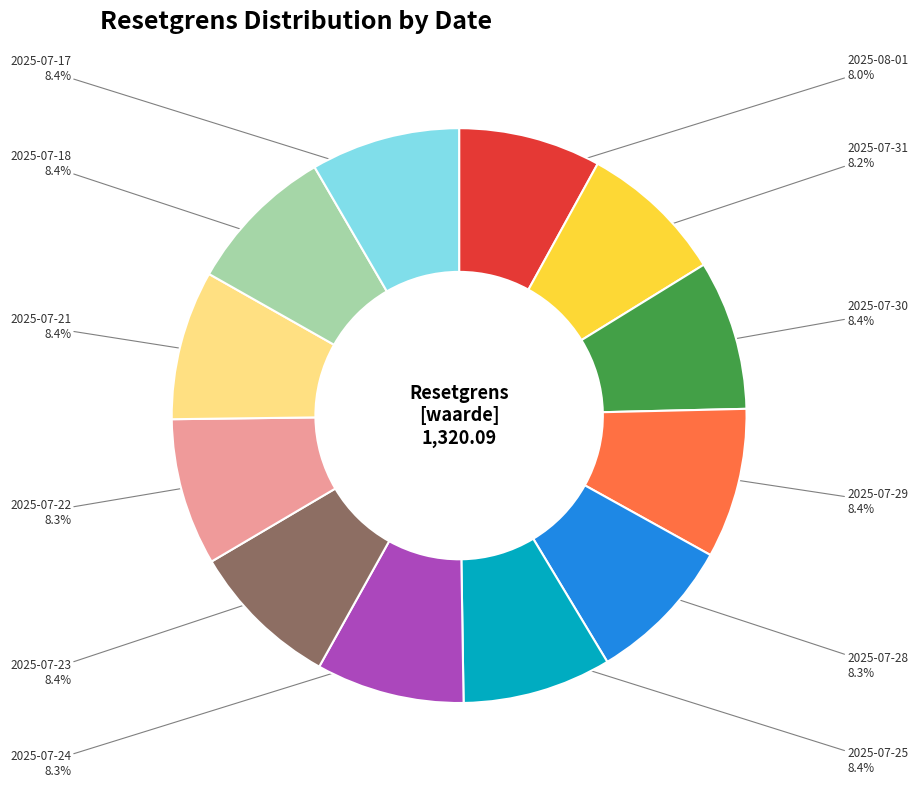

Is there a majority slice in this chart?

No